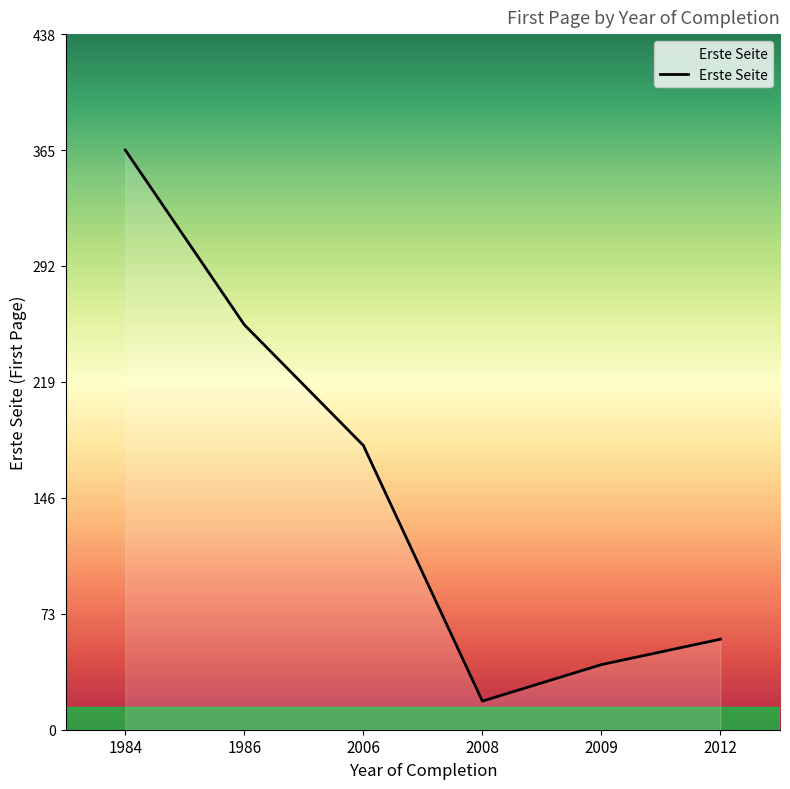

What is the smallest value displayed?

18